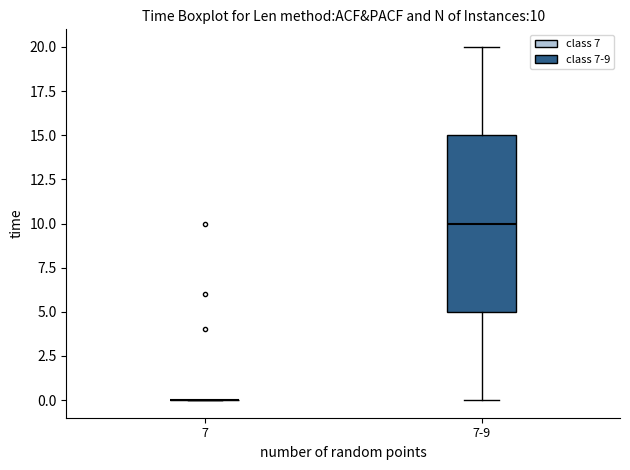

Which box is the tallest, from its lower edge to its upper edge?

7-9